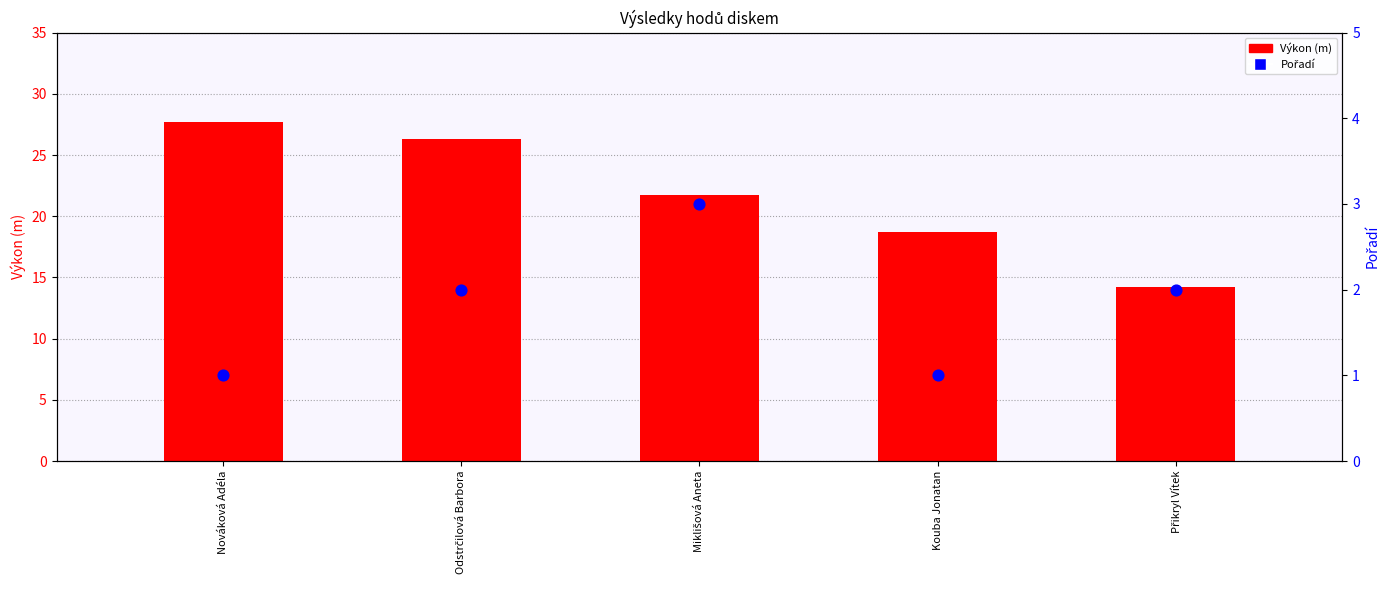

Which series has the largest total across all categories?

Výkon (m)